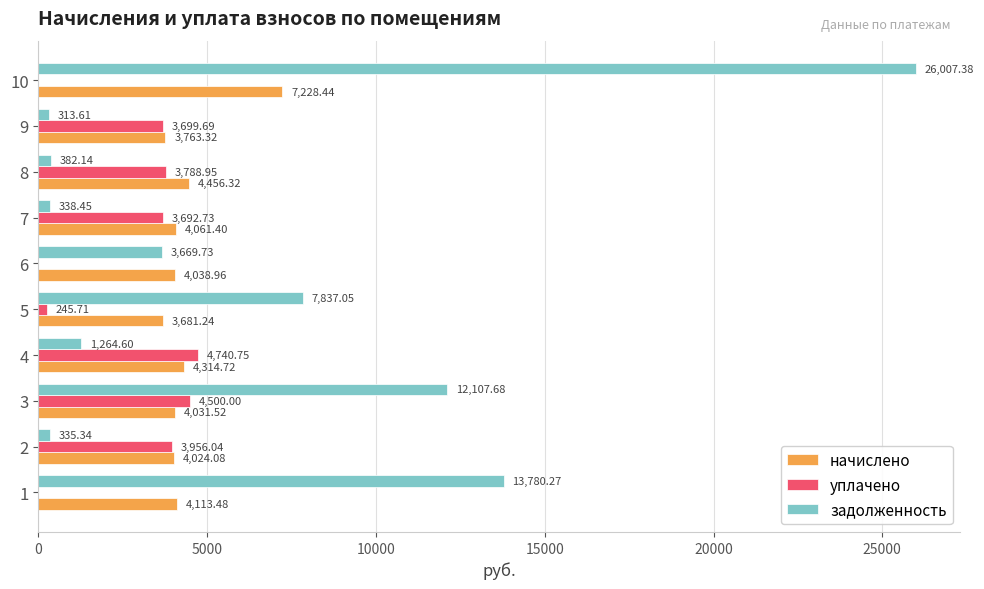

What is the sum of all уплачено values?

24623.9